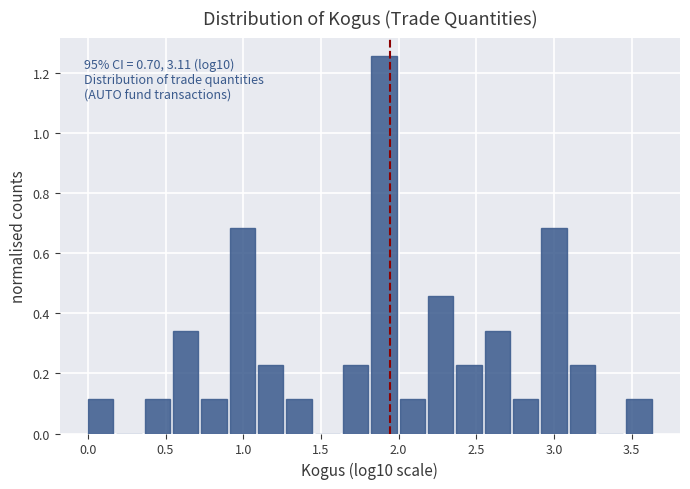

Around what value on the x-axis is the tallest bar? Give the approximate position of its centre, as read against the axis.

1.90